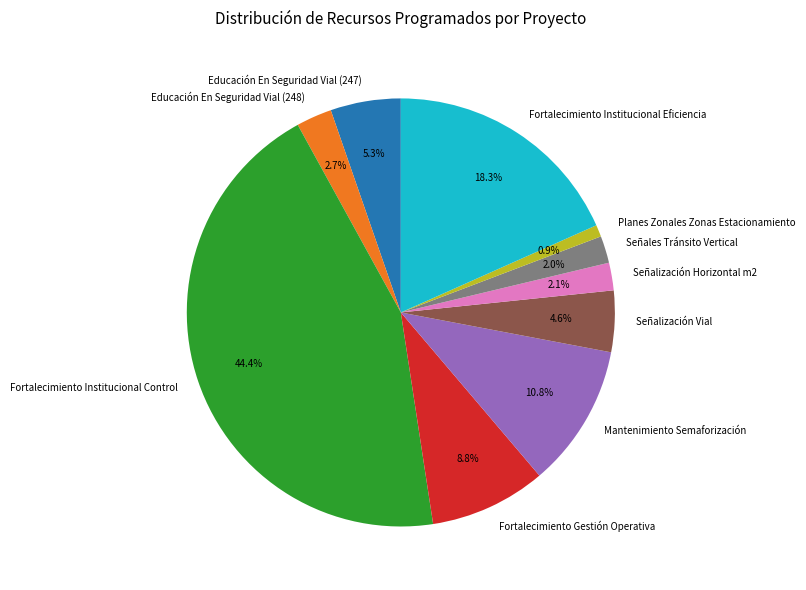

How many segments does this pie chart have?

10